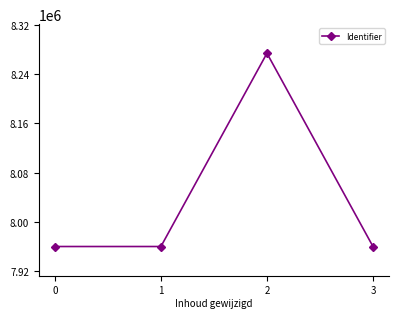

What is the sum of the values at 1 and 0?

15920821